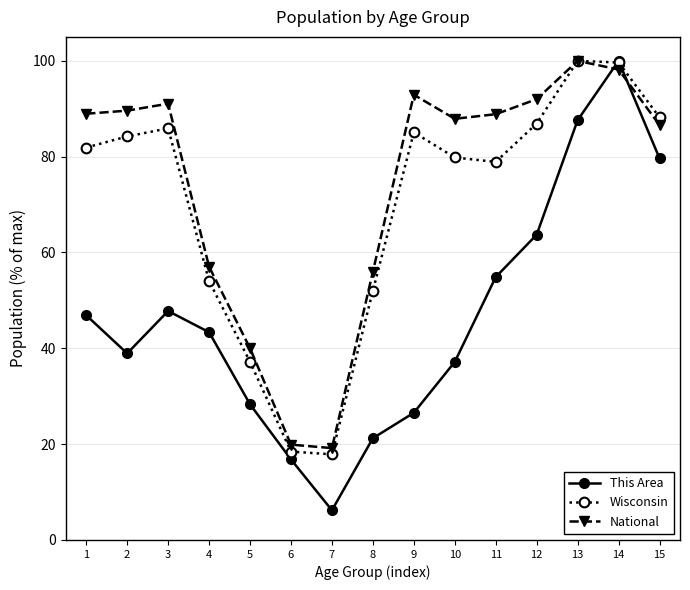

At which label is National closest to 59?

4